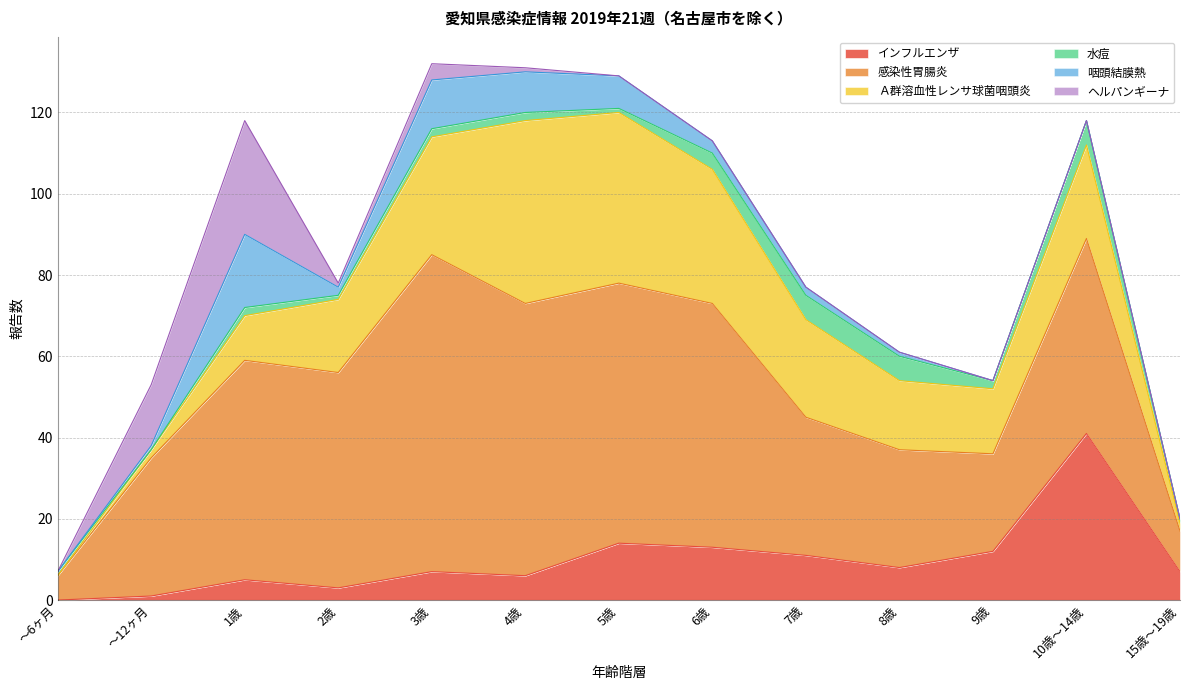

Is it true that ヘルパンギーナ equals -16 at 10歳～14歳?

False